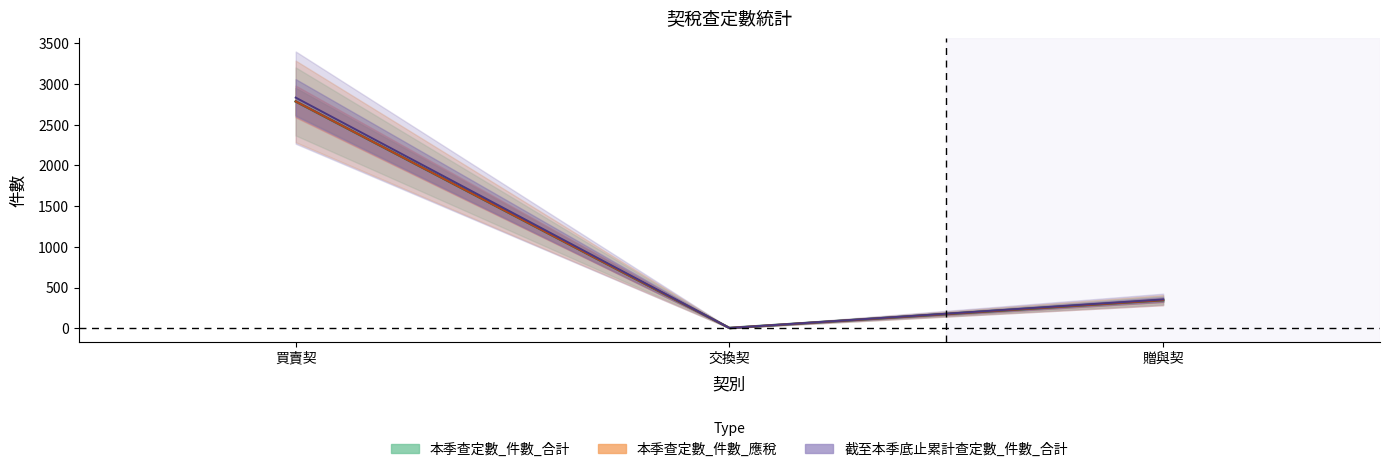

Between 贈與契 and 買賣契, which is larger?

買賣契